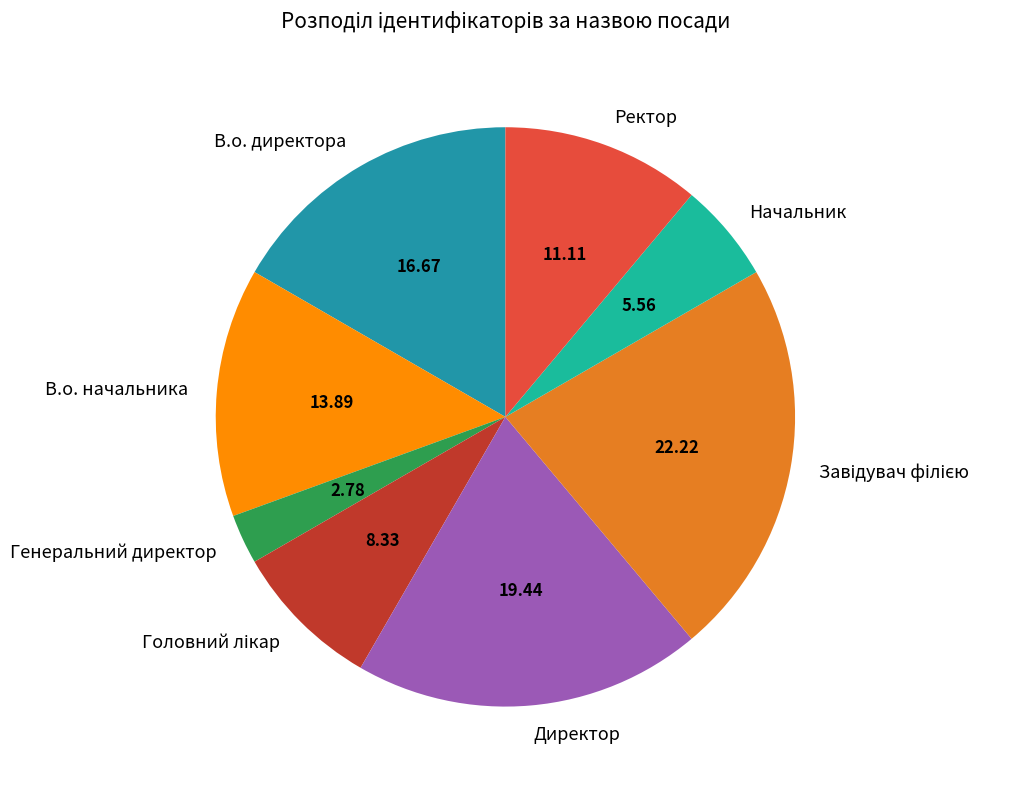

Which slice is the smallest?

Генеральний директор